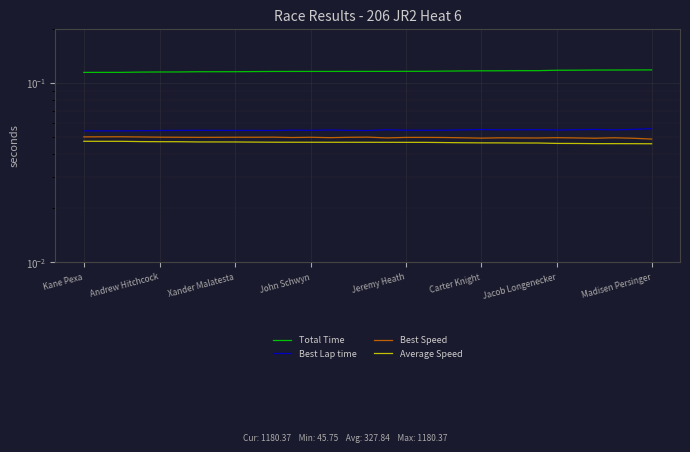

Does the chart display data point markers on the line(s)?

No